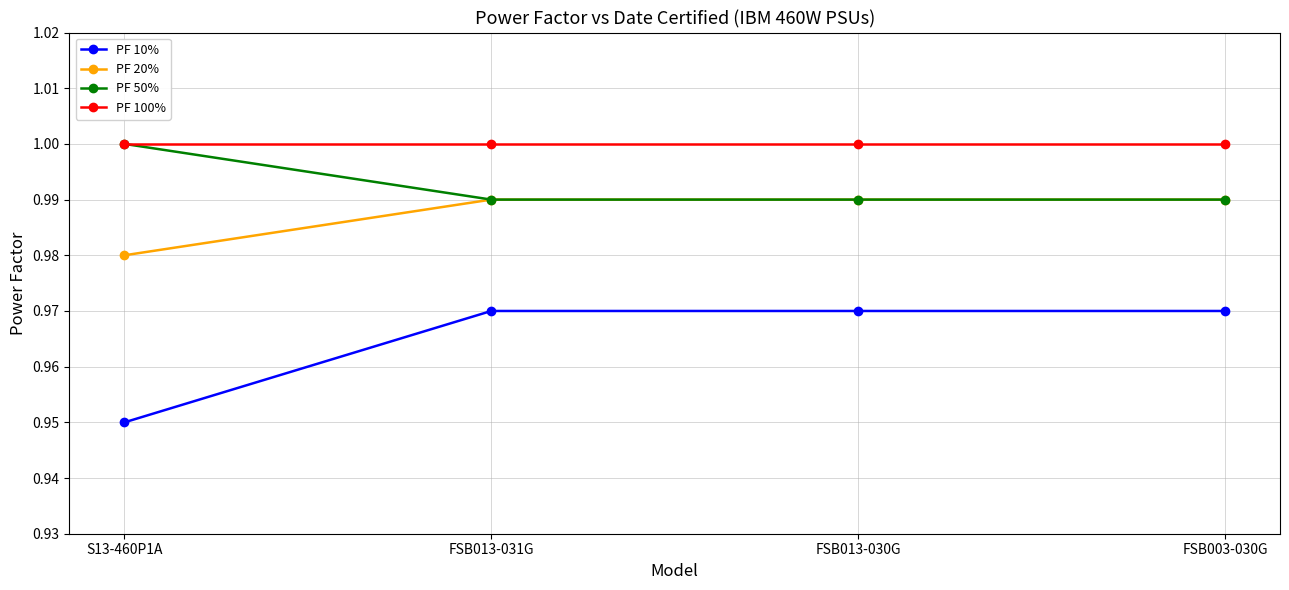

Between S13-460P1A and FSB013-031G, which series saw the biggest shift?

PF 10%